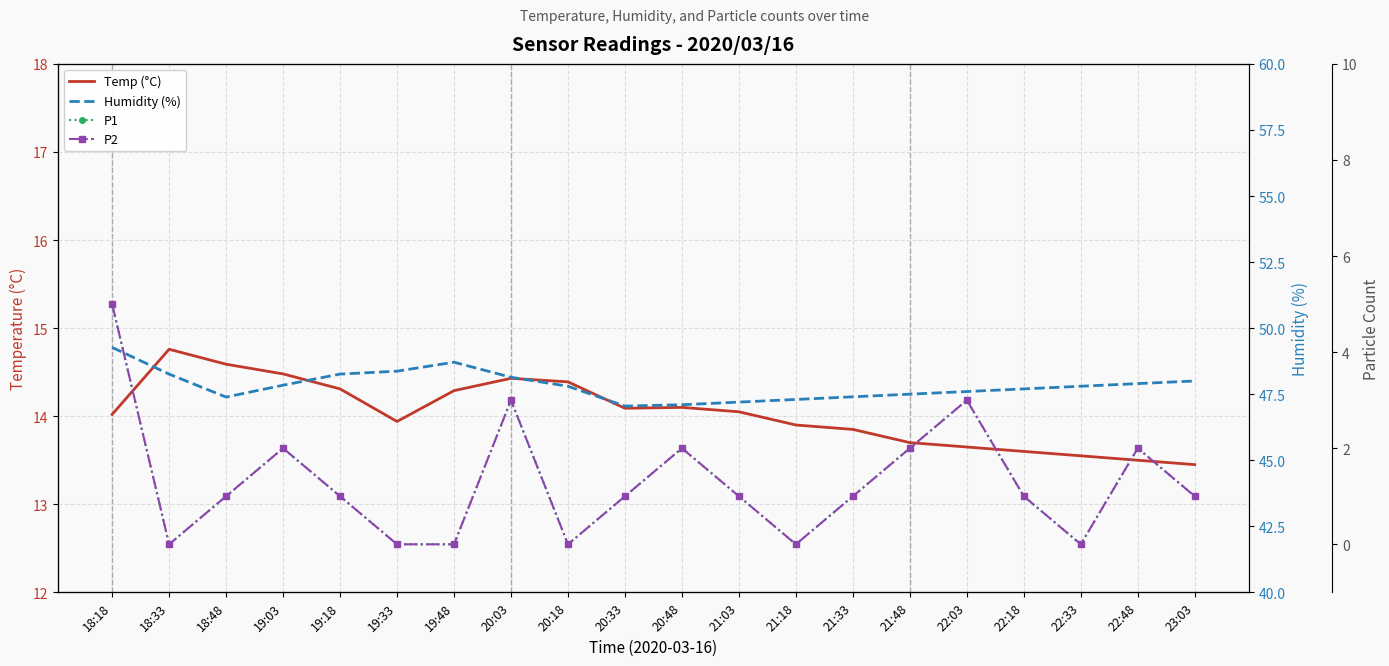

What is the highest value of the P2 series?

5.0